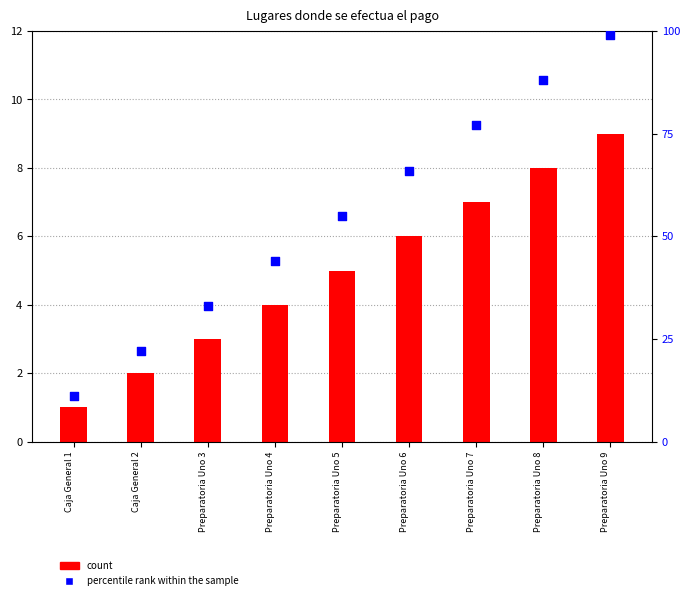

What are all the series names shown in the legend?

count, percentile rank within the sample